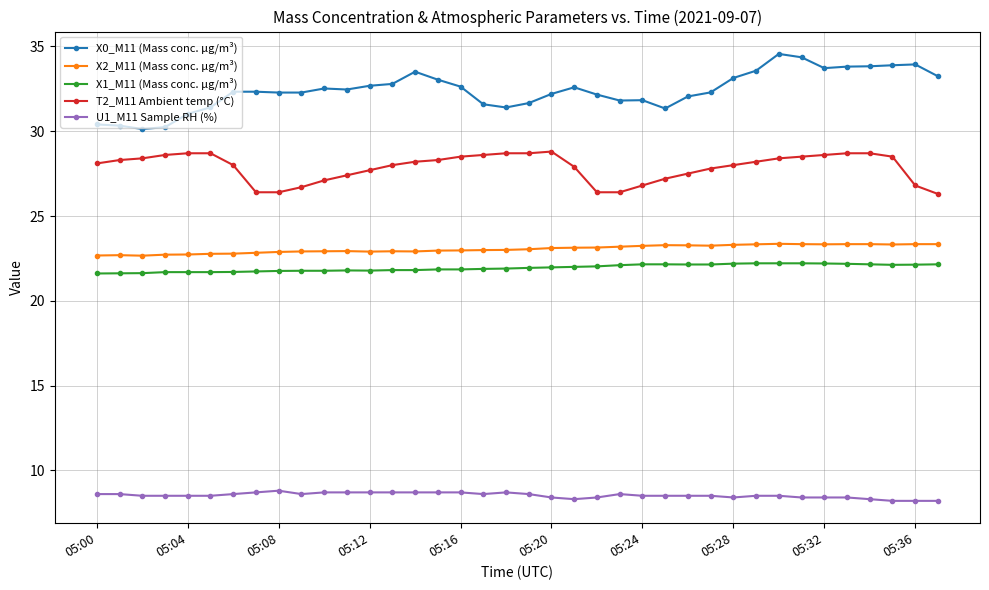

What is the value of the X1_M11 (Mass conc. μg/m³) point at the 24th from the left?

22.1